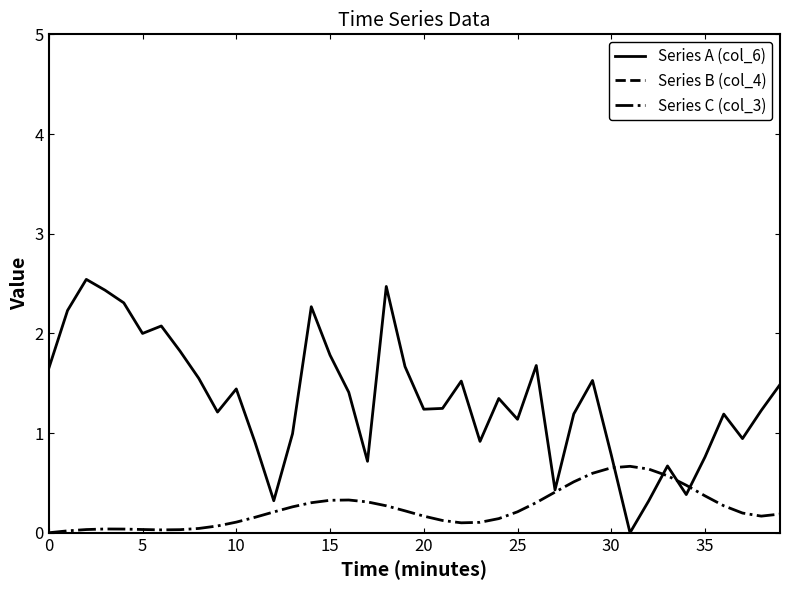

Which series changed the most between 0 and 22?

Series A (col_6)